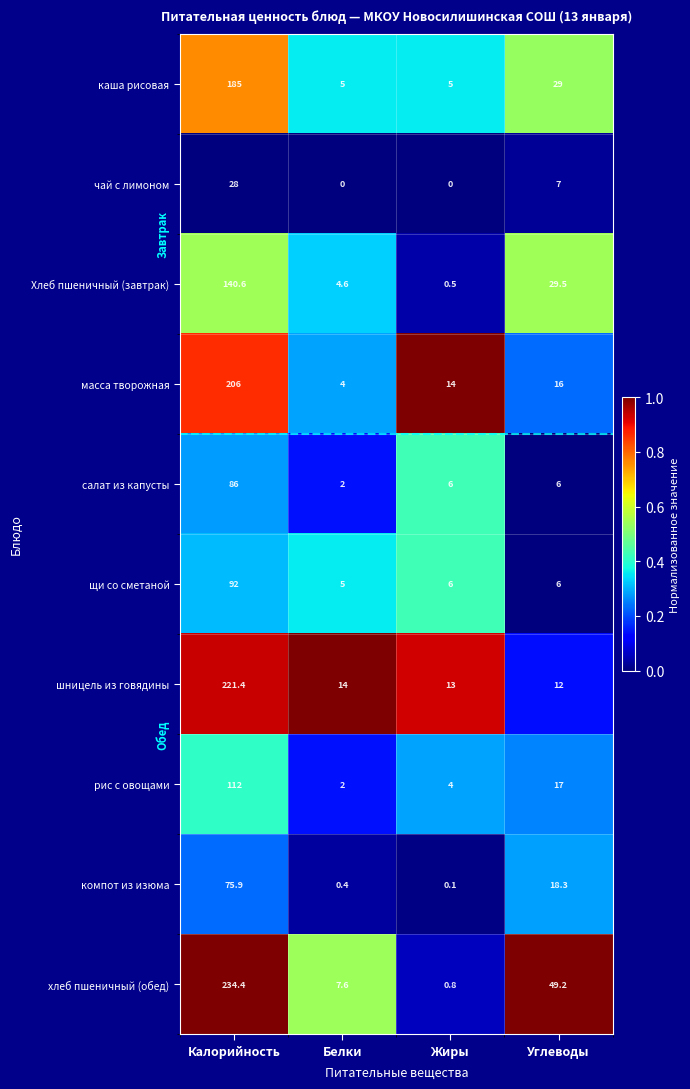

Is it true that чай с лимоном equals 13.9 at Калорийность?

False